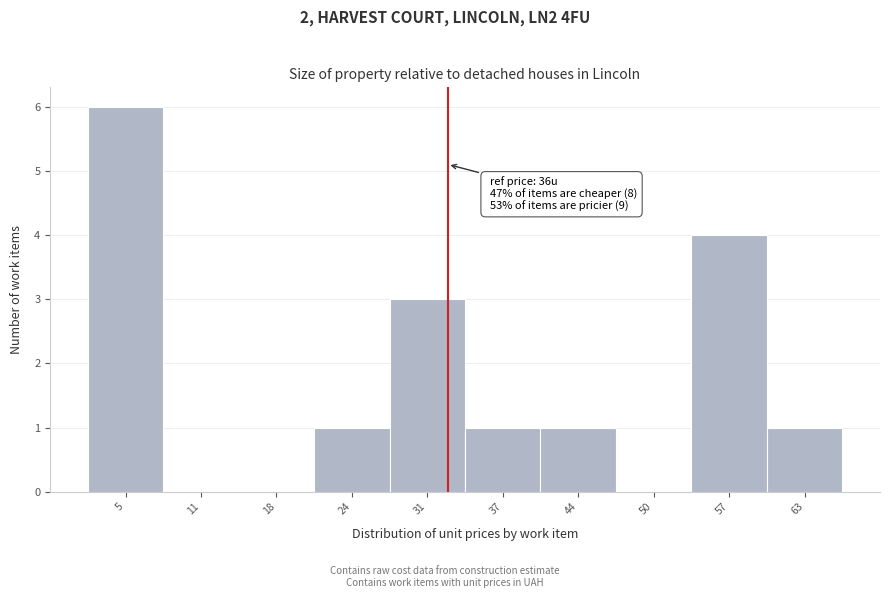

Reading left to right, what are all the values shown in this chart?

5=6	11=0	18=0	24=1	31=3	37=1	44=1	50=0	57=4	63=1